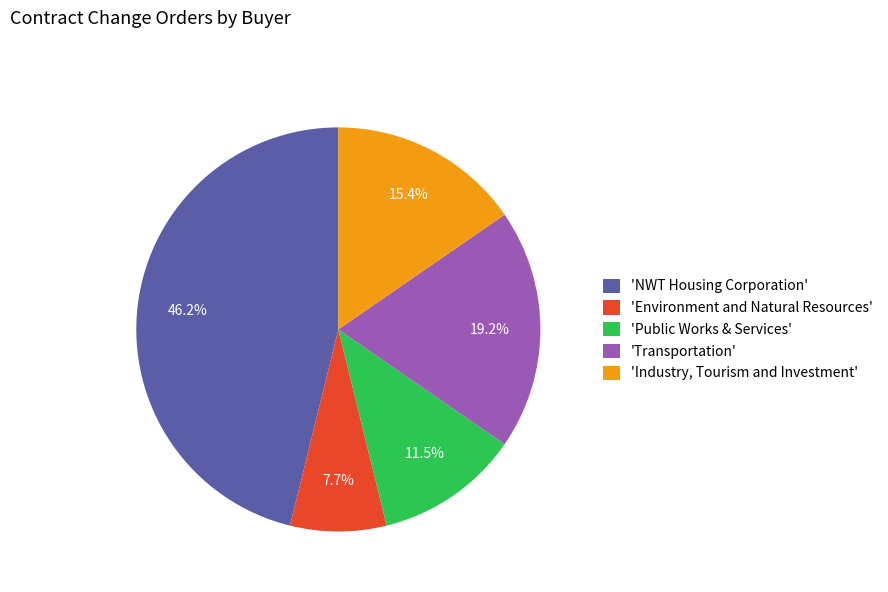

What is the largest slice in the pie chart?

'NWT Housing Corporation'